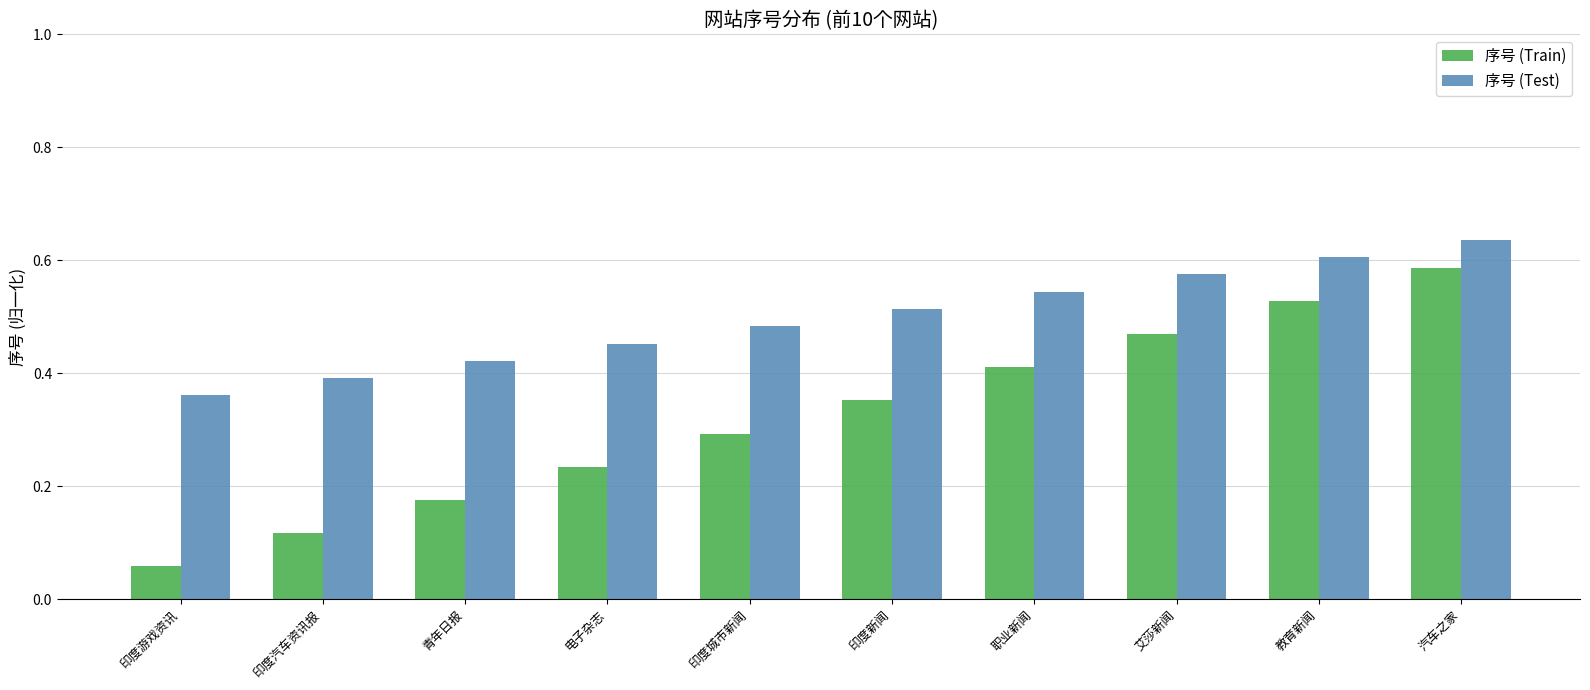

At which category is the sum across all series the highest?

汽车之家